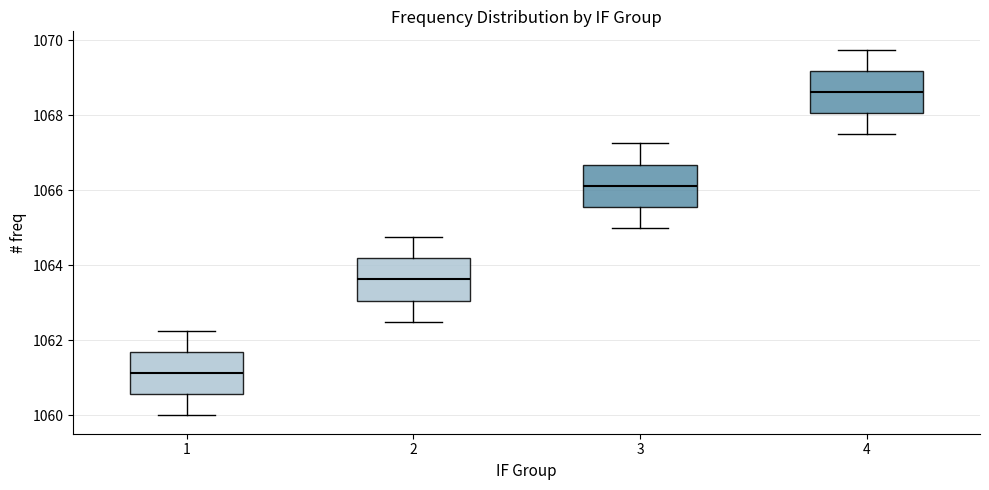

Which box's median line is the highest?

4